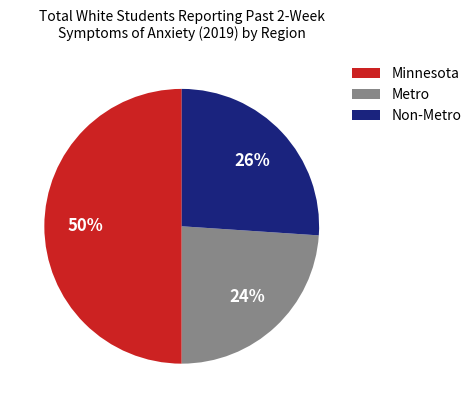

What percentage is the Metro slice, to the nearest percent?

24%